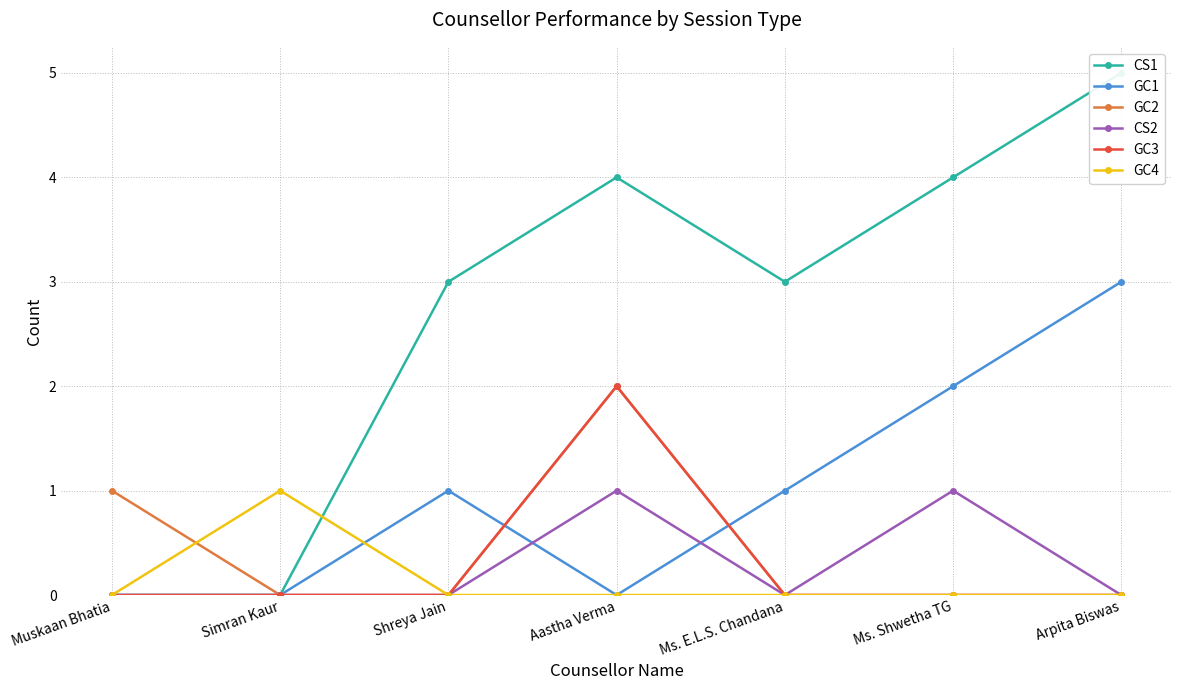

Reading left to right, extract all data points from this chart.

CS1: Muskaan Bhatia=0	Simran Kaur=0	Shreya Jain=3	Aastha Verma=4	Ms. E.L.S. Chandana=3	Ms. Shwetha TG=4	Arpita Biswas=5
GC1: Muskaan Bhatia=0	Simran Kaur=0	Shreya Jain=1	Aastha Verma=0	Ms. E.L.S. Chandana=1	Ms. Shwetha TG=2	Arpita Biswas=3
GC2: Muskaan Bhatia=1	Simran Kaur=0	Shreya Jain=0	Aastha Verma=2	Ms. E.L.S. Chandana=0	Ms. Shwetha TG=0	Arpita Biswas=0
CS2: Muskaan Bhatia=0	Simran Kaur=0	Shreya Jain=0	Aastha Verma=1	Ms. E.L.S. Chandana=0	Ms. Shwetha TG=1	Arpita Biswas=0
GC3: Muskaan Bhatia=0	Simran Kaur=0	Shreya Jain=0	Aastha Verma=2	Ms. E.L.S. Chandana=0	Ms. Shwetha TG=0	Arpita Biswas=0
GC4: Muskaan Bhatia=0	Simran Kaur=1	Shreya Jain=0	Aastha Verma=0	Ms. E.L.S. Chandana=0	Ms. Shwetha TG=0	Arpita Biswas=0